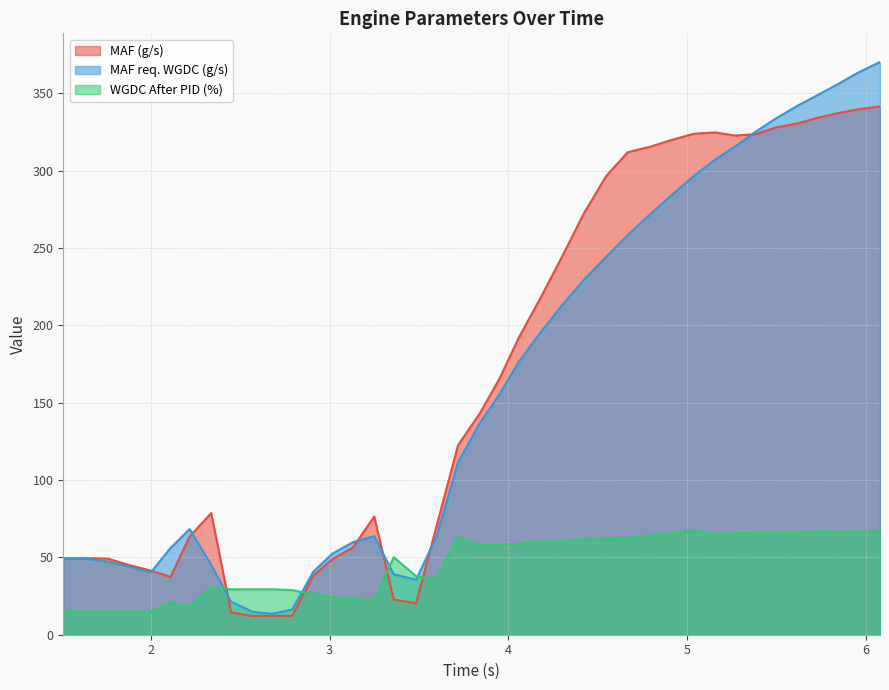

How many values in the MAF (g/s) series exceed 142?

20